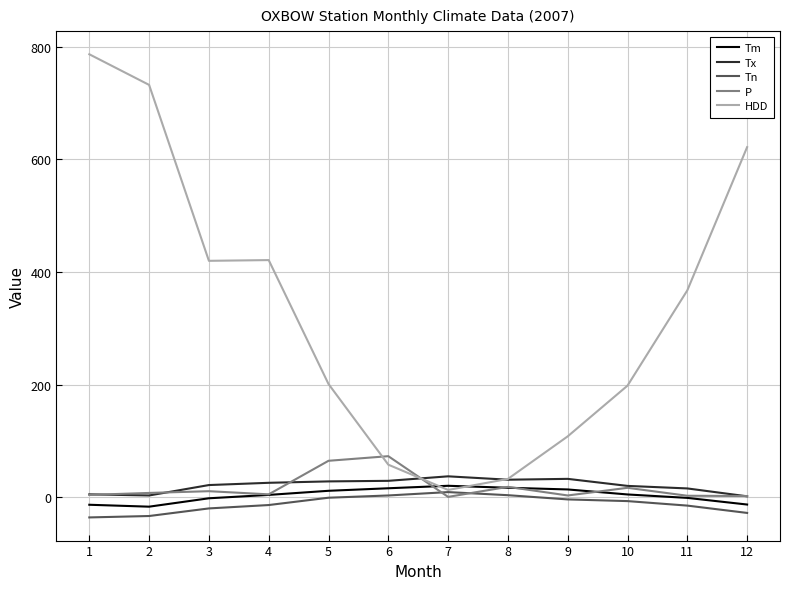

Which label corresponds to the largest value in the chart?

1